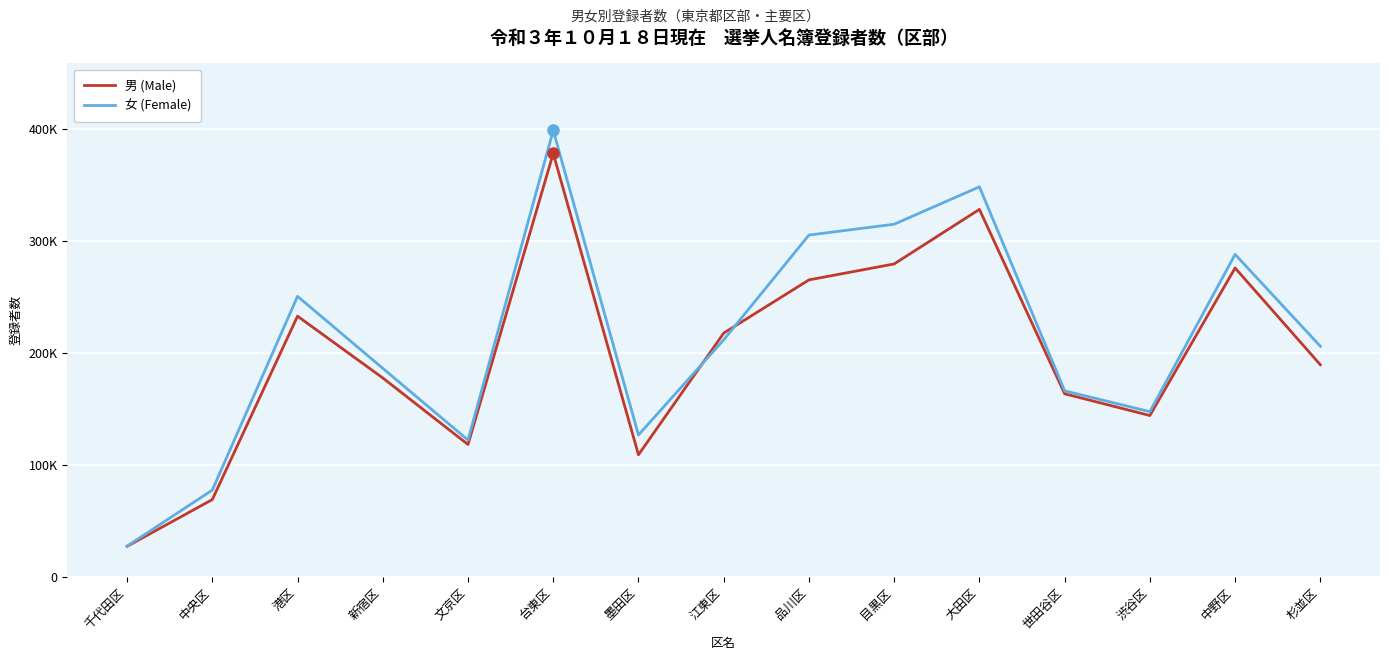

At which label is 女 (Female) closest to 212977?

江東区